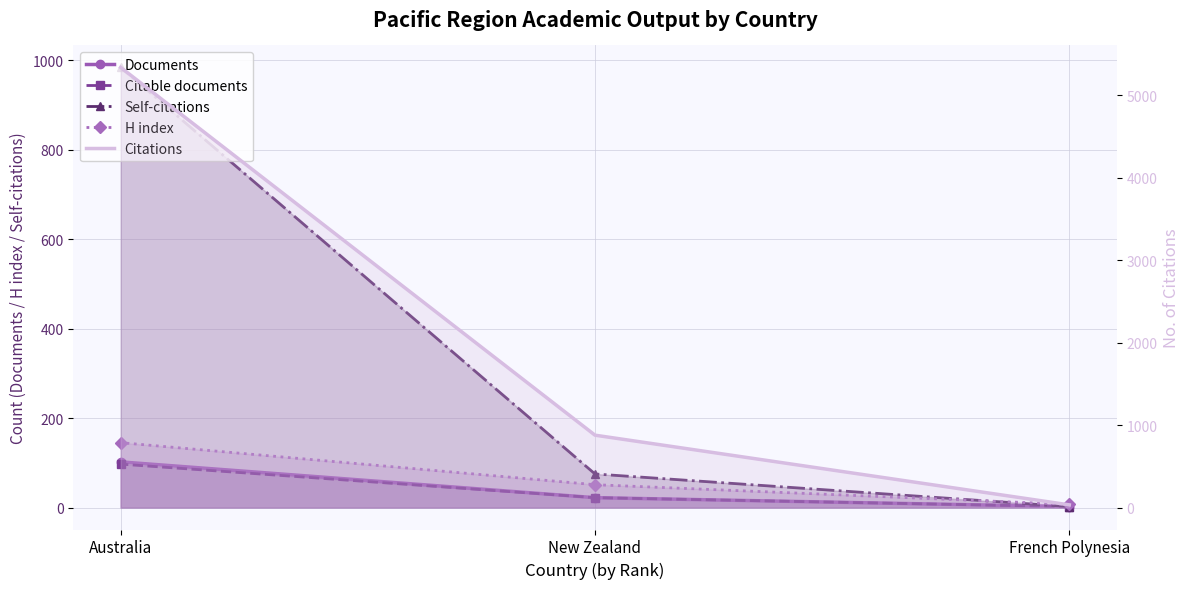

Is the value of Citable documents at Australia greater than the value of Citations at French Polynesia?

Yes